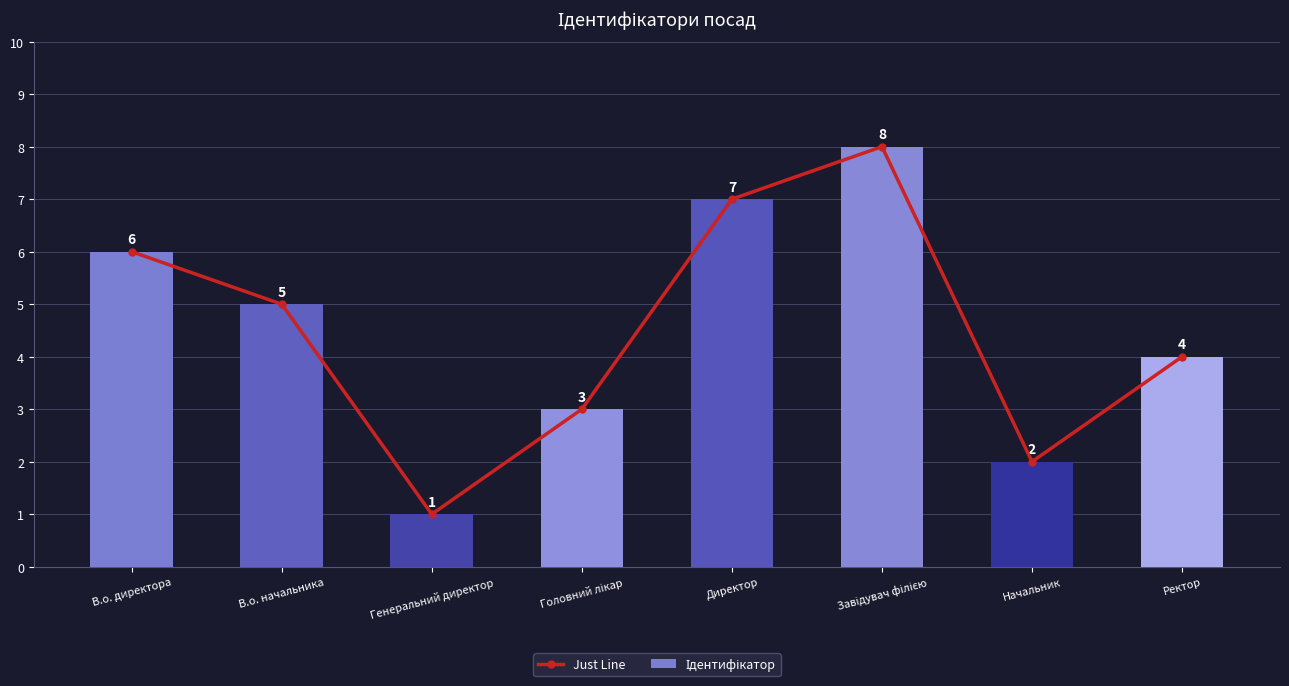

What is the difference between the maximum and second lowest values in the Just Line series?

6